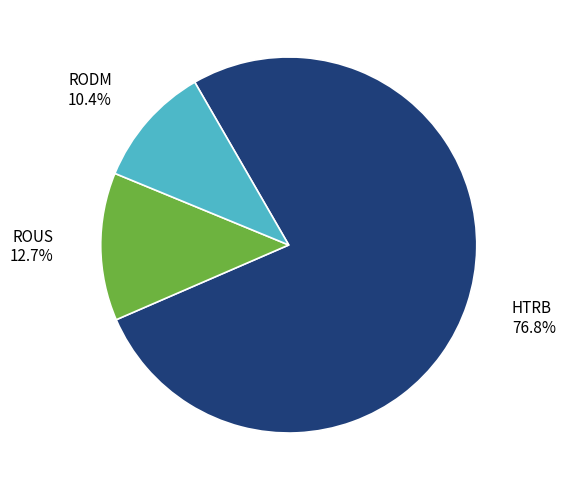

To the nearest percent, what is the combined percentage of ROUS and HTRB?

90%